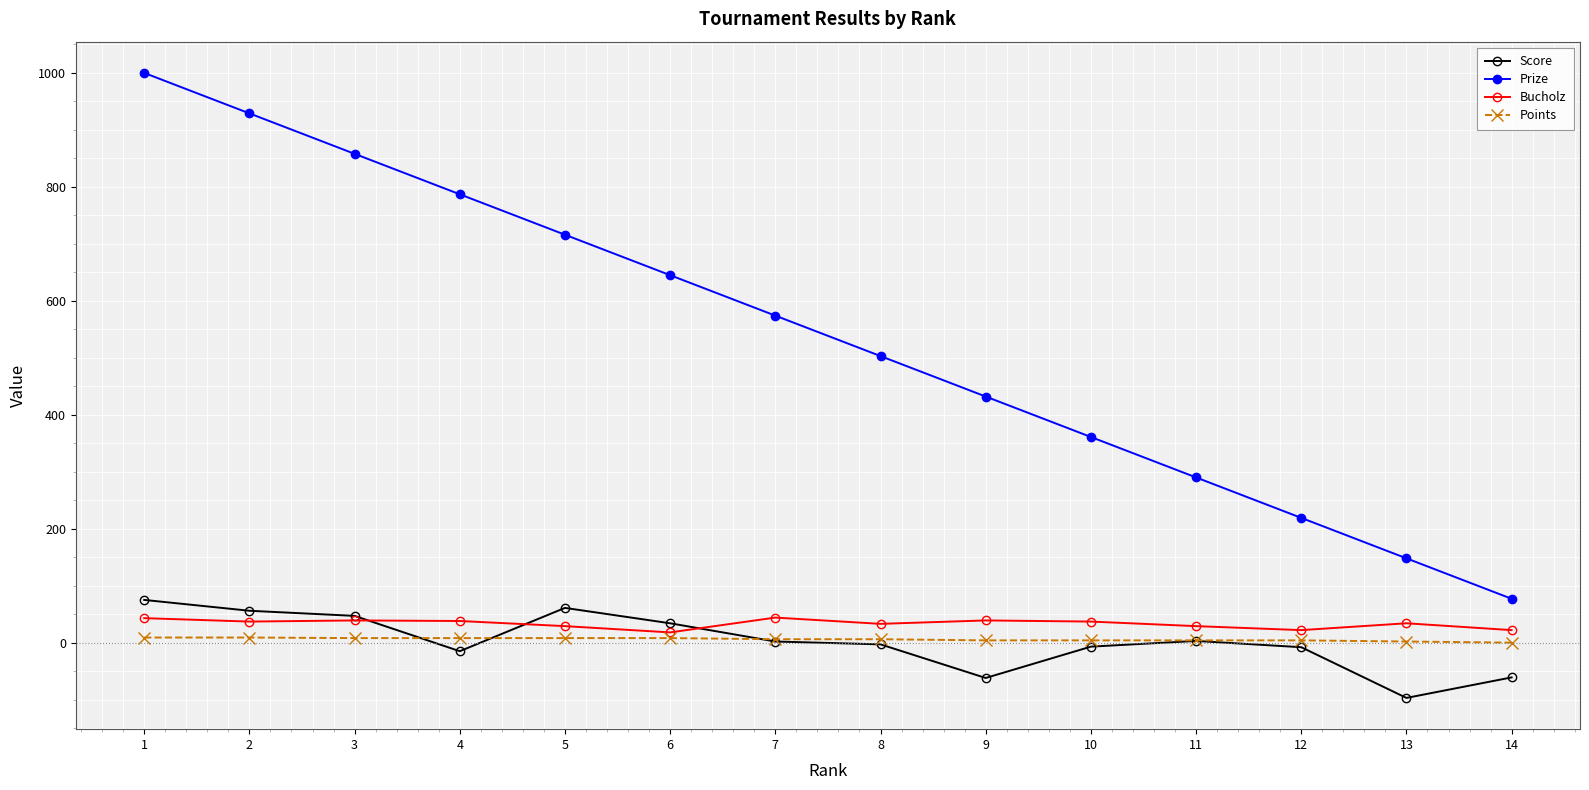

True or false: Bucholz has more than 2 interior local peaks.

True